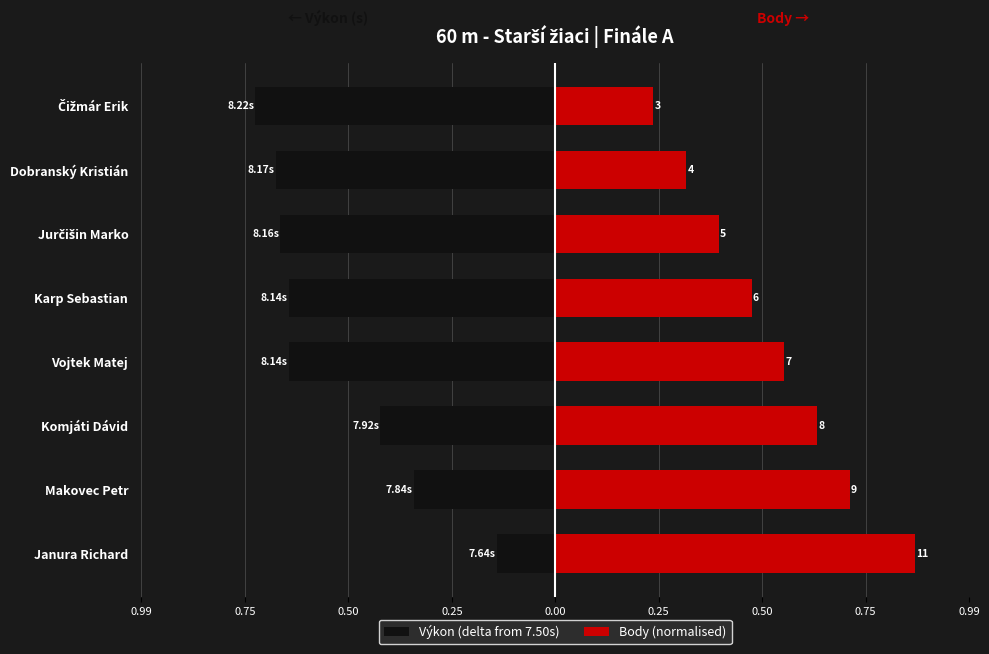

Reading left to right, list all the values displayed in this chart.

Výkon (delta from 7.50s): -0.1	-0.3	-0.4	-0.6	-0.6	-0.7	-0.7	-0.7
Body (normalised): 0.9	0.7	0.6	0.5	0.5	0.4	0.3	0.2